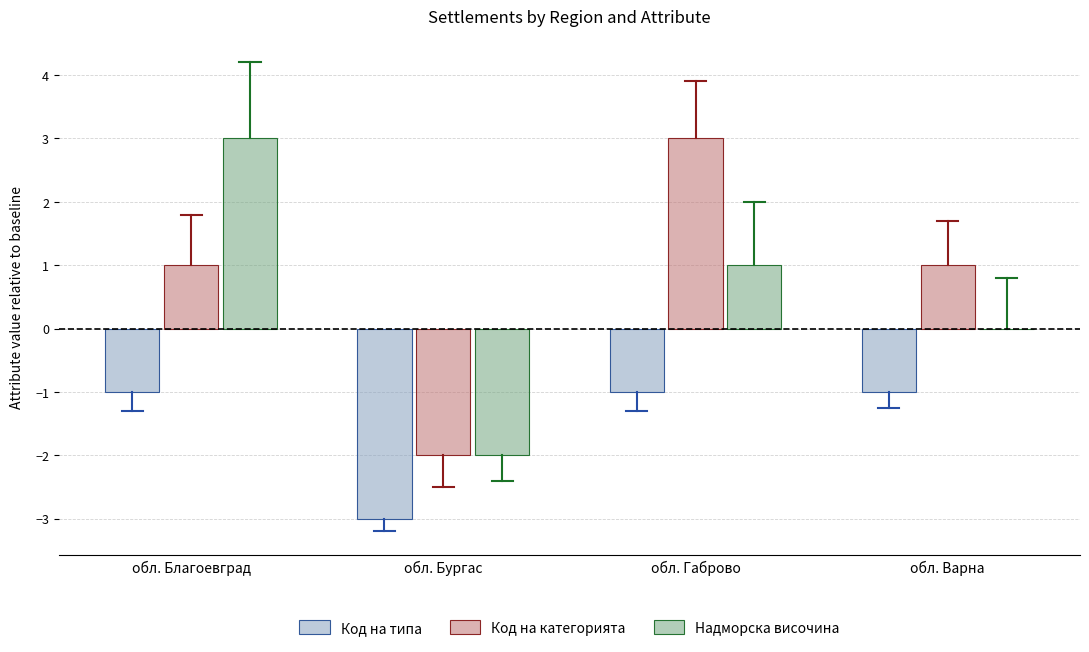

Is it true that Надморска височина equals -3 at обл. Варна?

False